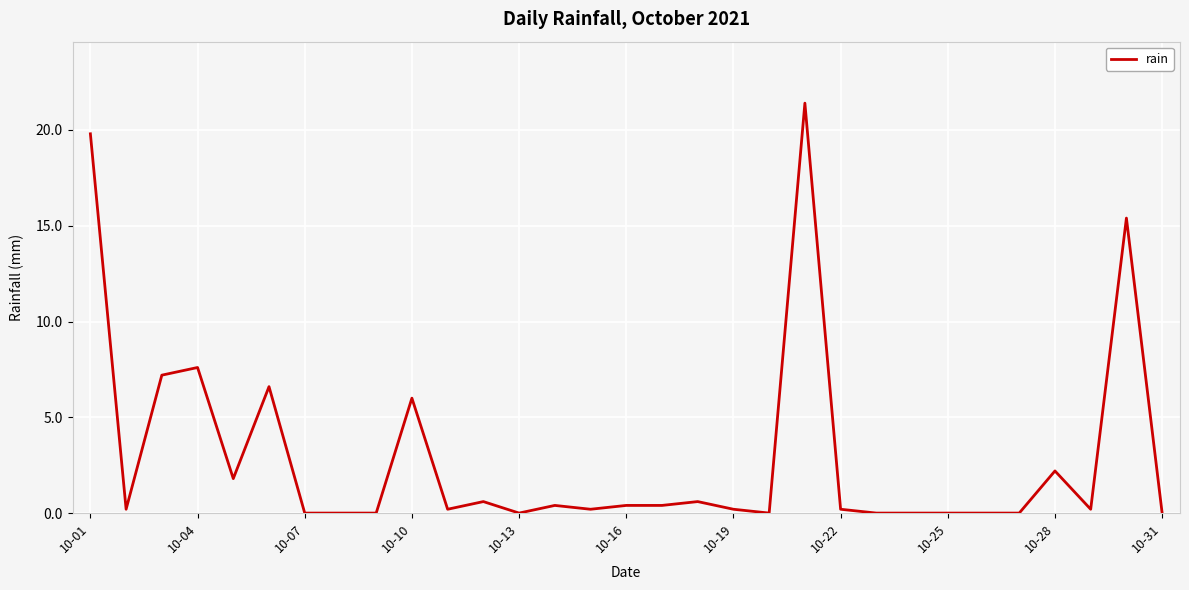

What is the maximum value shown in the chart?

21.4